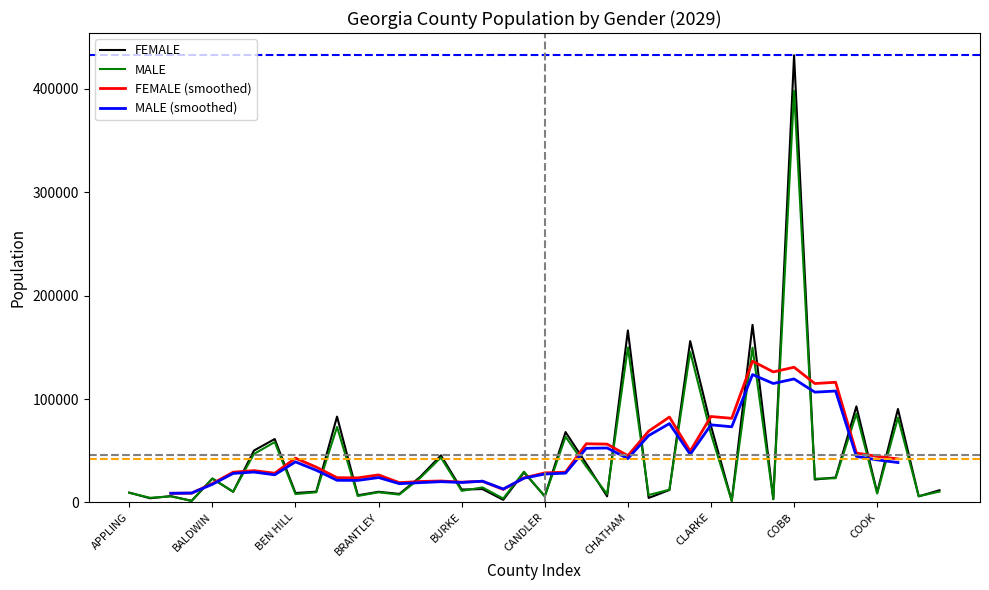

At which label does MALE reach its peak?

COBB